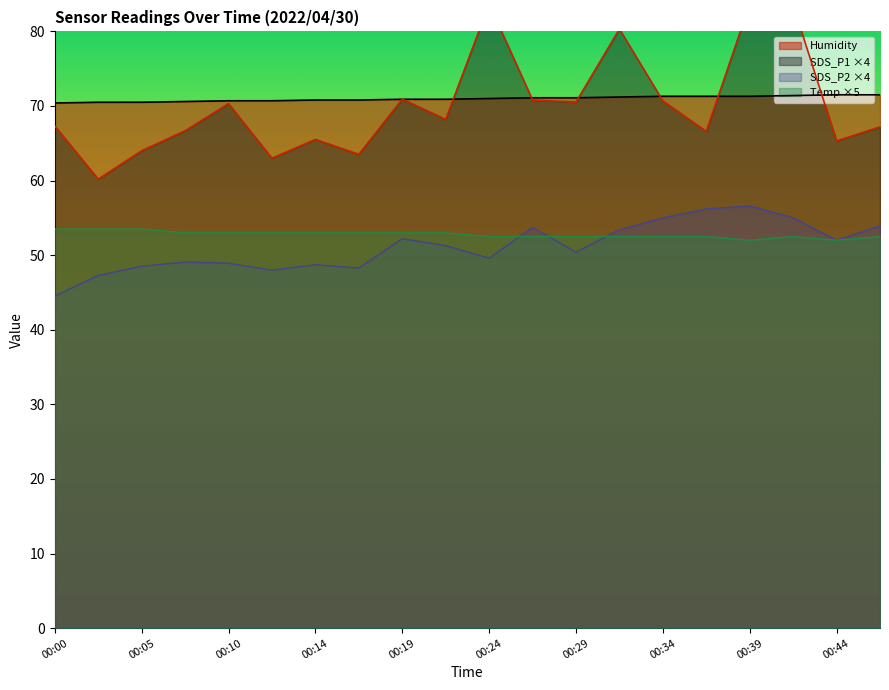

The value of SDS_P2 at 00:29 is 50.4. True or false?

True